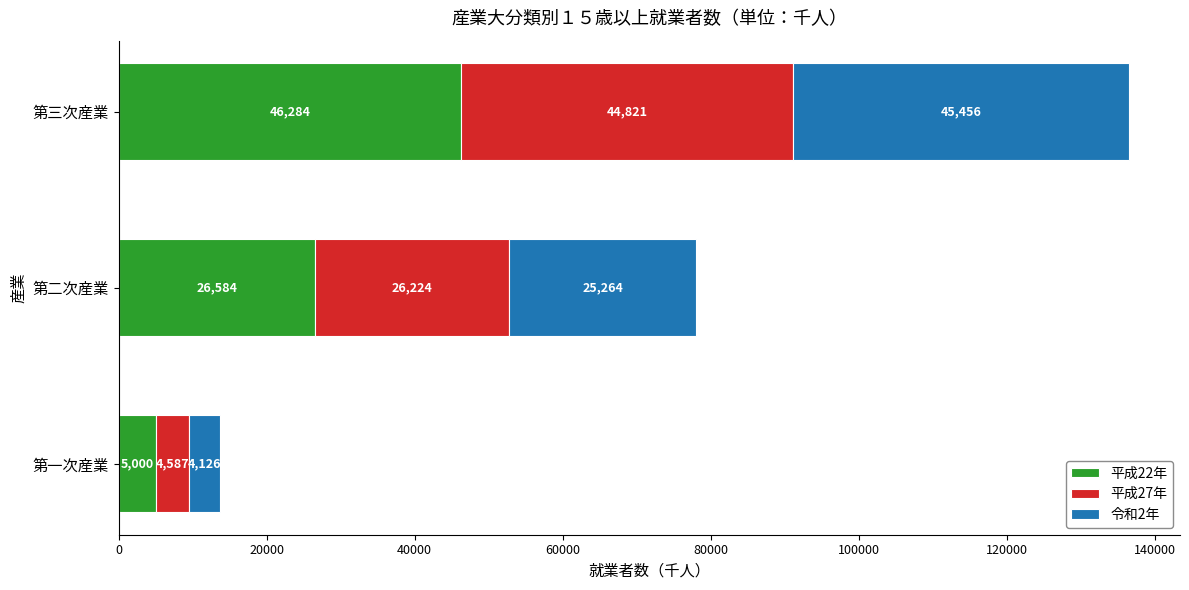

Is it true that 平成22年 equals 5000 at 第一次産業?

True